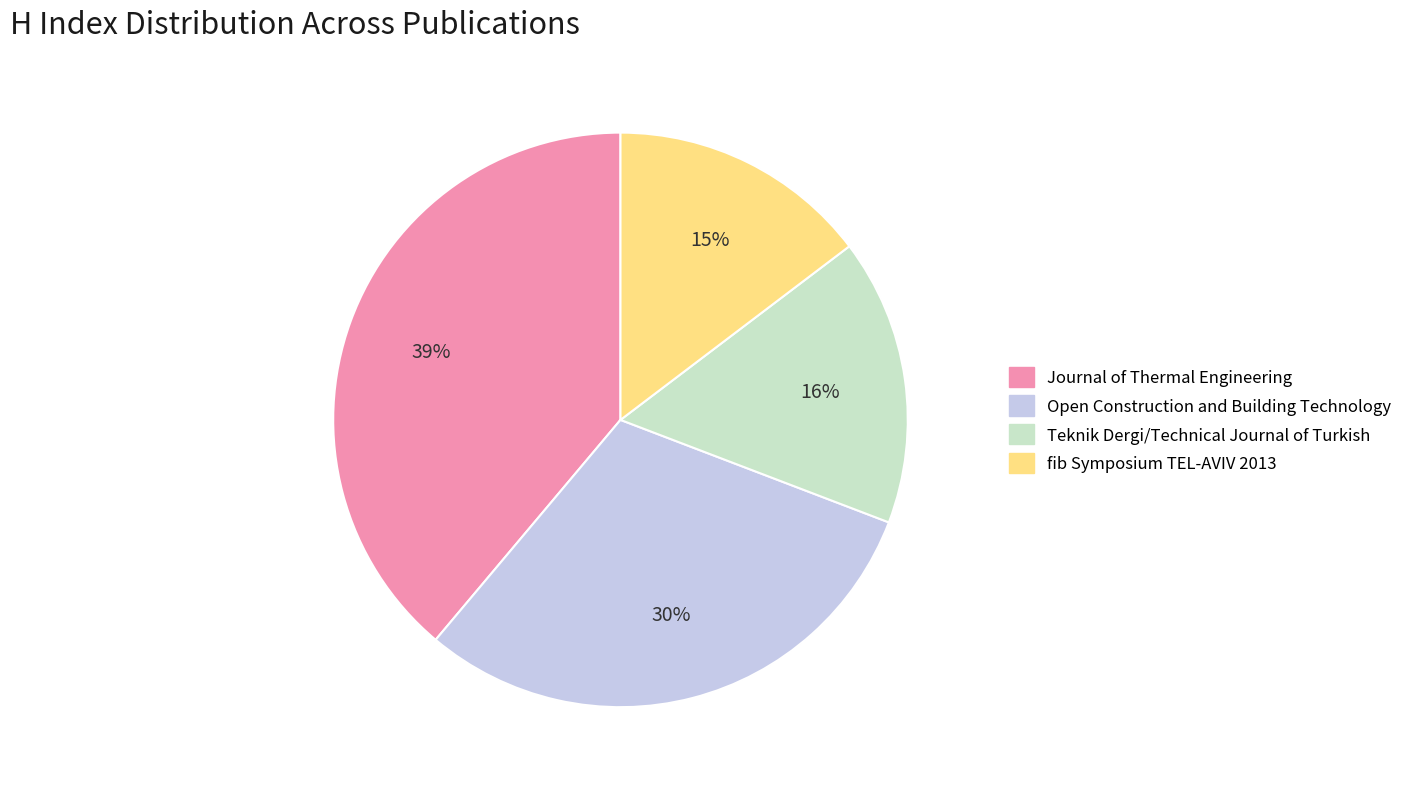

Is it true that fib Symposium TEL-AVIV 2013 is 15% of the pie?

True